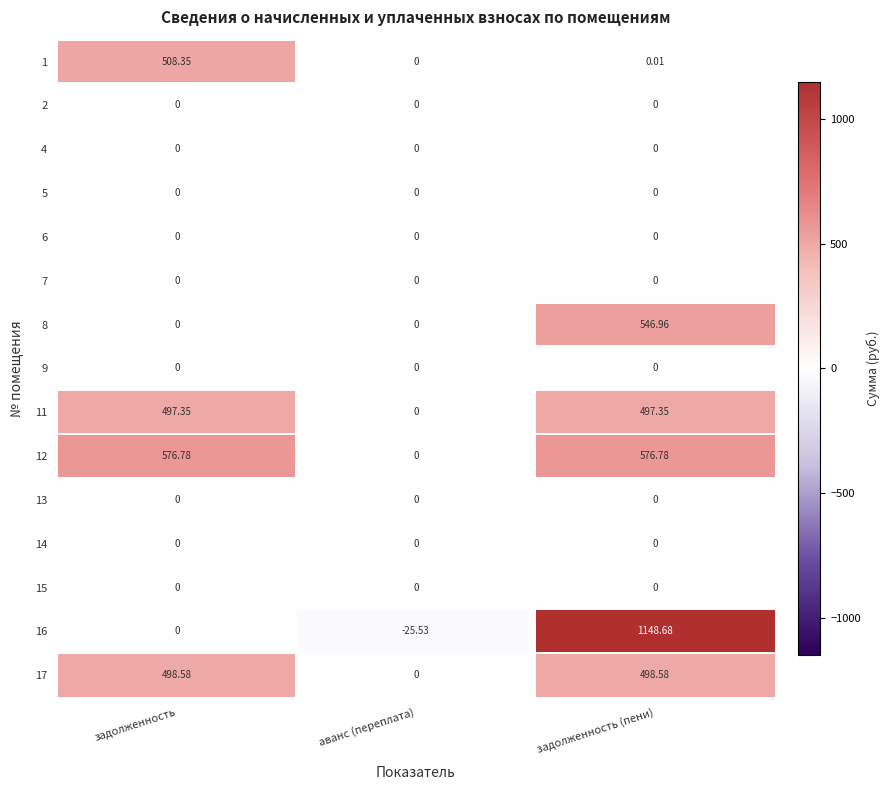

At which category does the chart reach its peak across all series?

задолженность (пени)